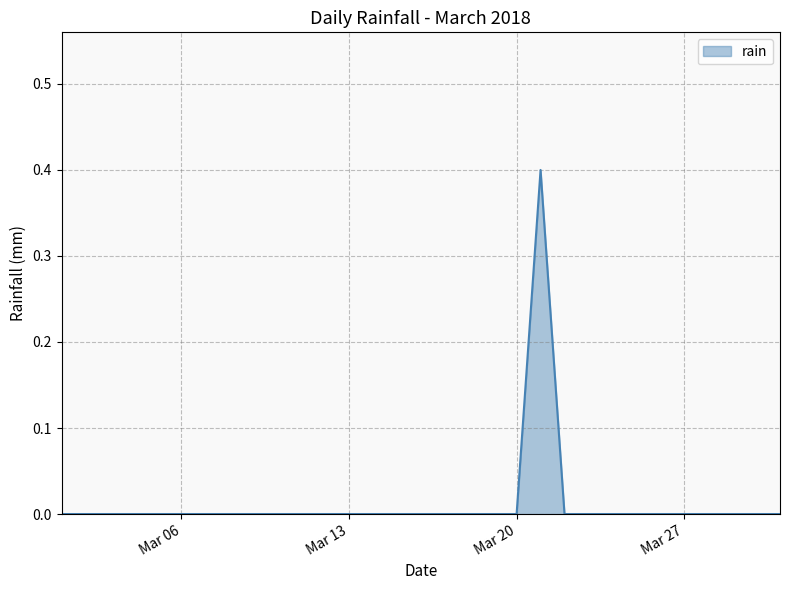

Count the values in the range 0 to 1.

31